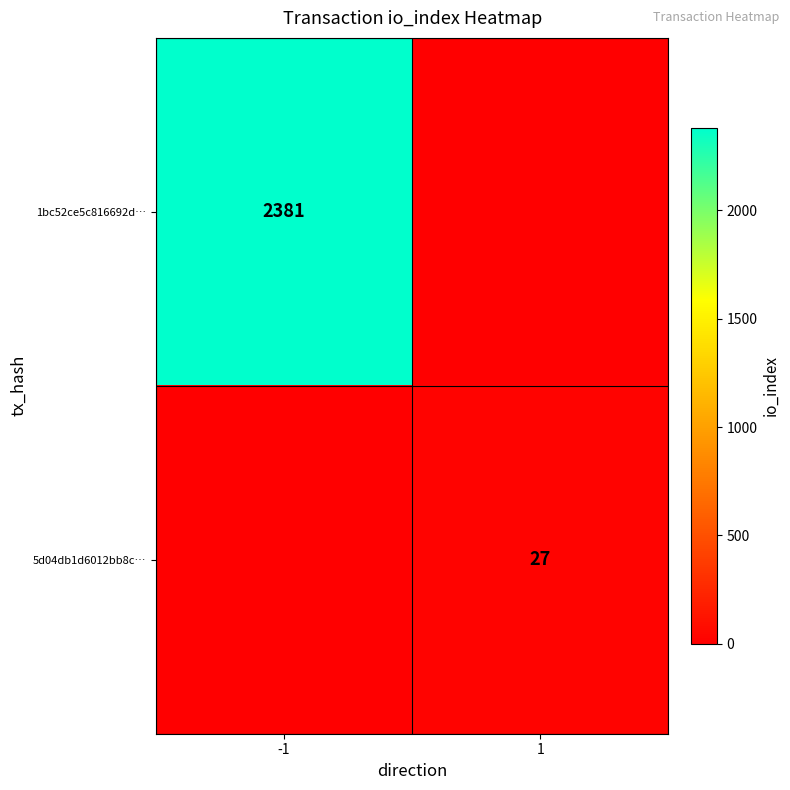

Is the value of 5d04db1d6012bb8c… at 1 greater than the value of 1bc52ce5c816692d… at -1?

No